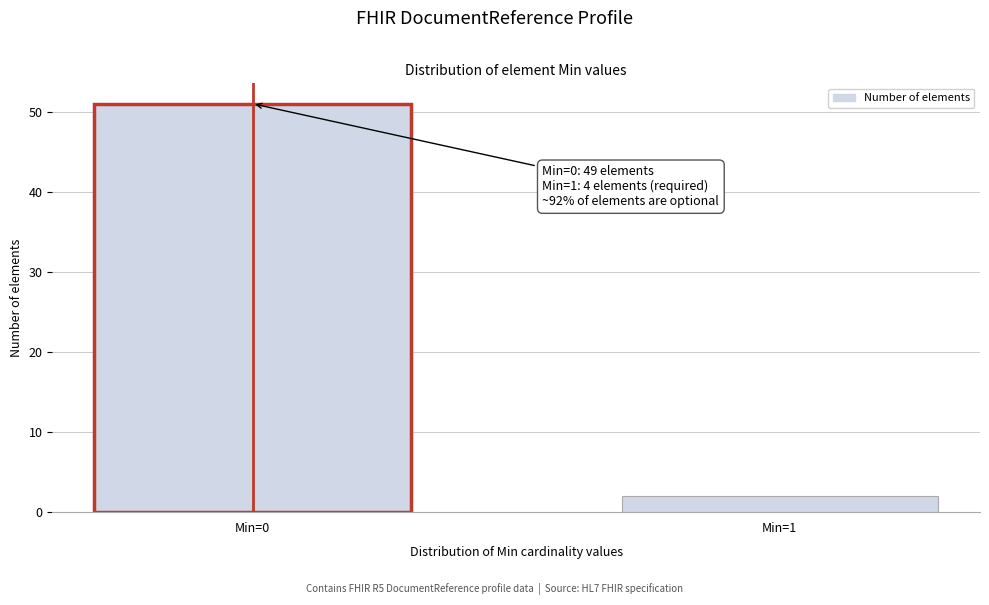

Reading right to left, transcribe all the data shown in this chart.

2	51